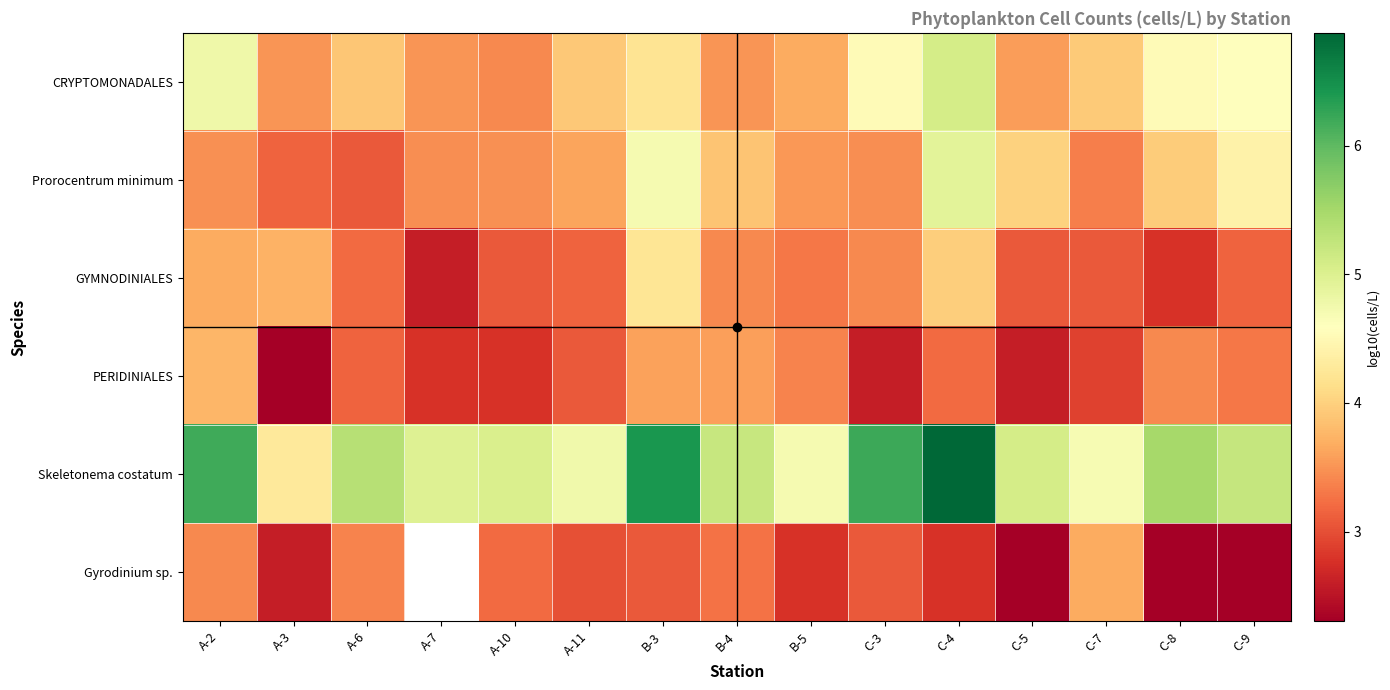

True or false: Skeletonema costatum has a value of 4.8 at A-11.

True